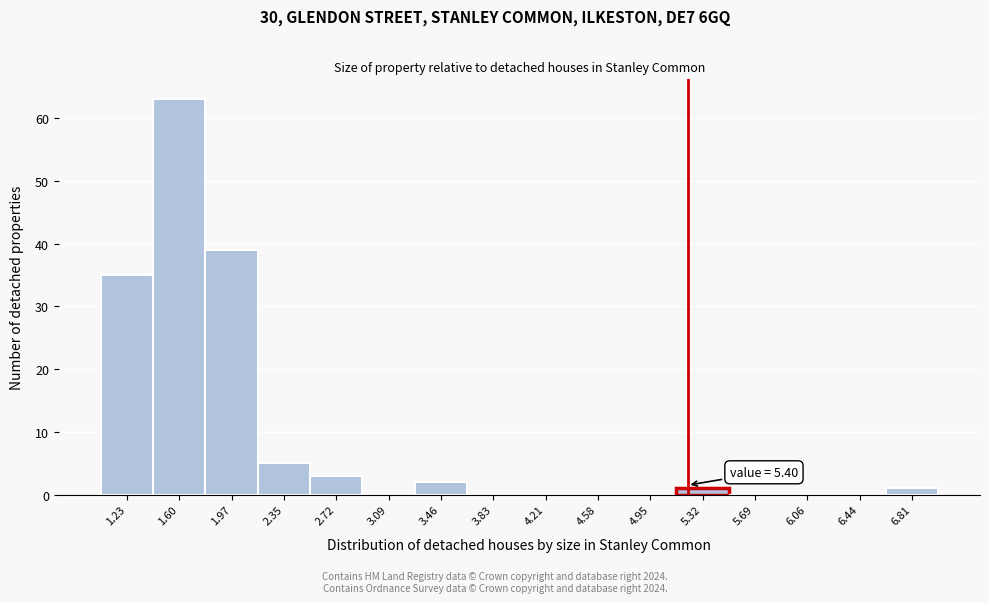

Reading left to right, what are all the values shown in this chart?

1.23=35	1.60=63	1.97=39	2.35=5	2.72=3	3.09=0	3.46=2	3.83=0	4.21=0	4.58=0	4.95=0	5.32=1	5.69=0	6.06=0	6.44=0	6.81=1